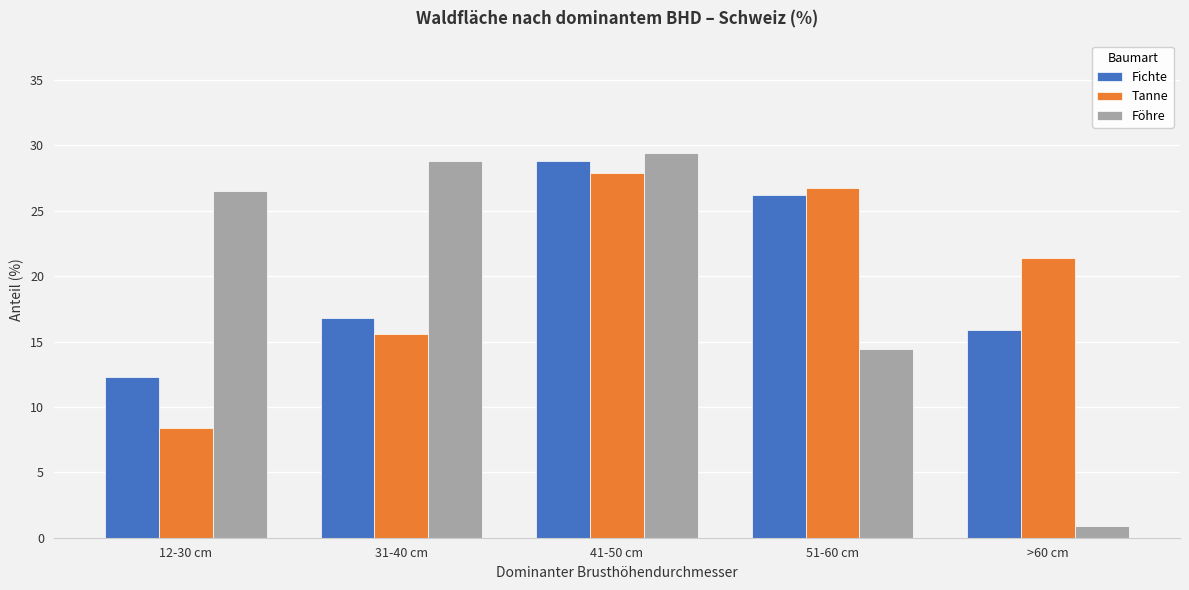

Rank the categories by Tanne value from lowest to highest.

12-30 cm, 31-40 cm, >60 cm, 51-60 cm, 41-50 cm